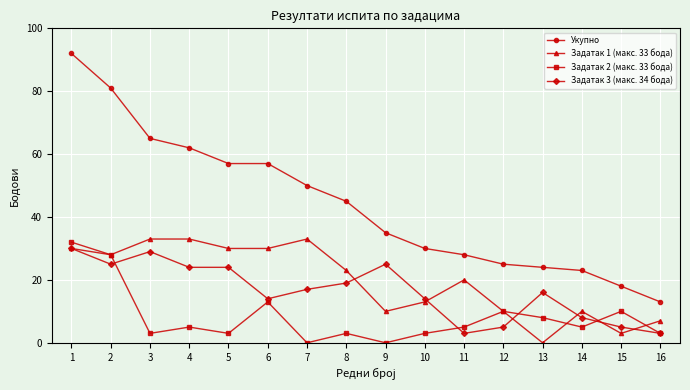

List the series in order of their peak value, lowest first.

Задатак 3 (макс. 34 бода), Задатак 2 (макс. 33 бода), Задатак 1 (макс. 33 бода), Укупно